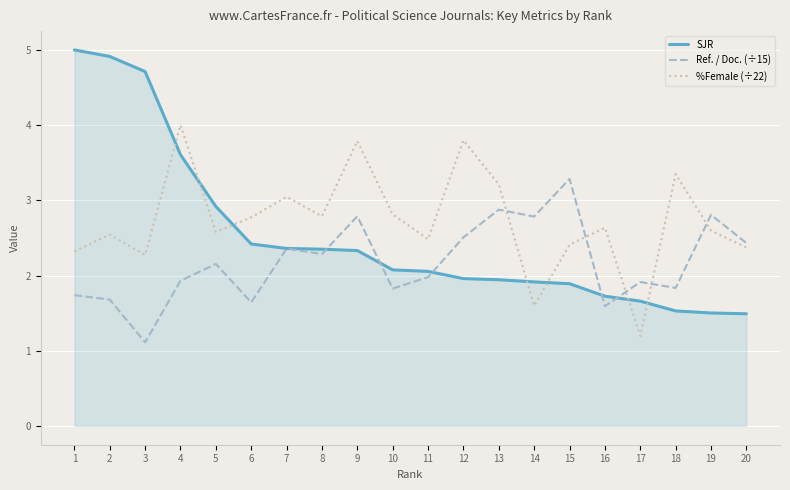

Which series has the widest spread of values?

SJR